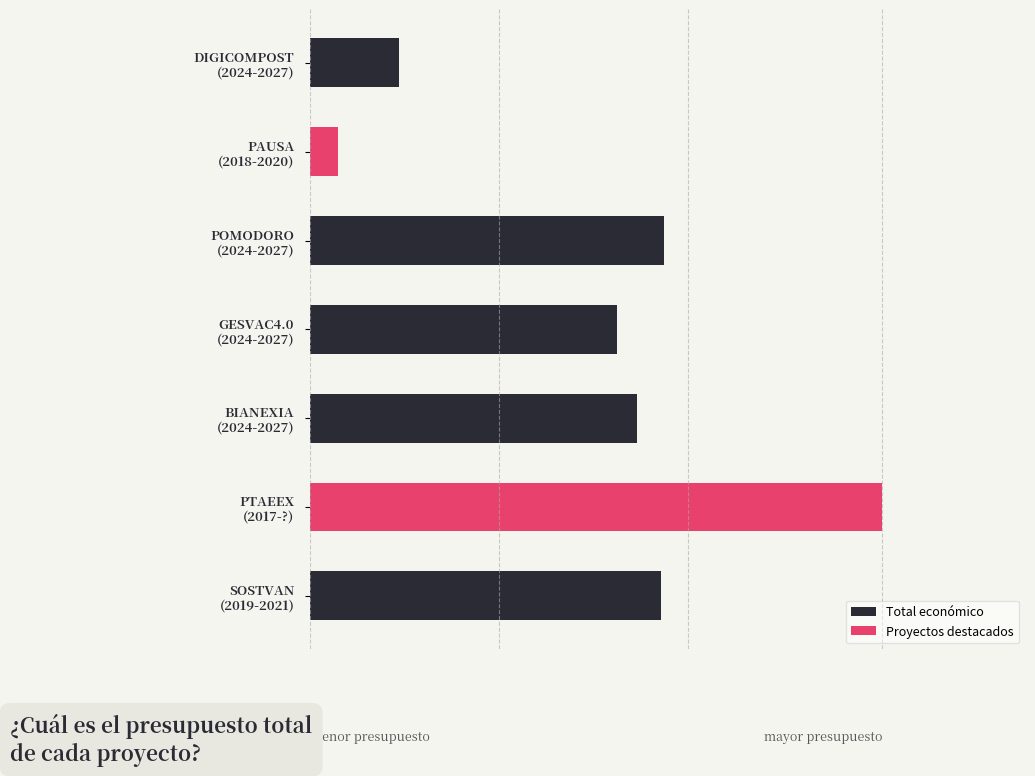

What position from the left is DIGICOMPOST
(2024-2027)?

1